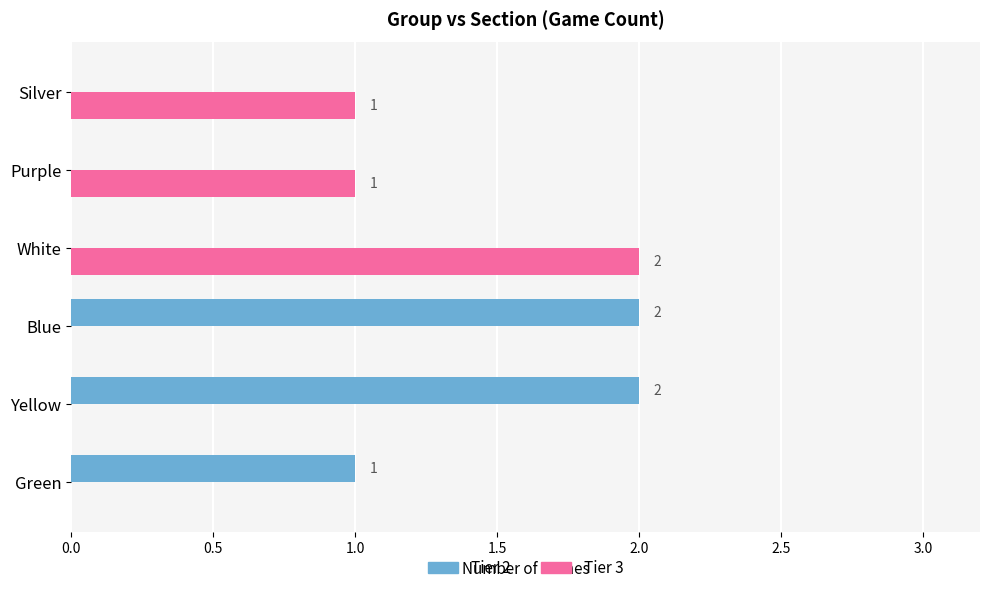

Between Blue and Purple, which series saw the biggest shift?

Tier 2